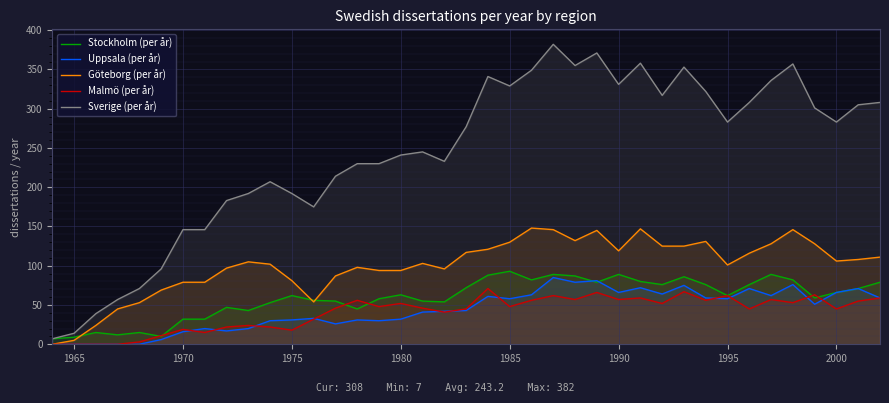

Which series has the largest total across all categories?

Sverige (per år)